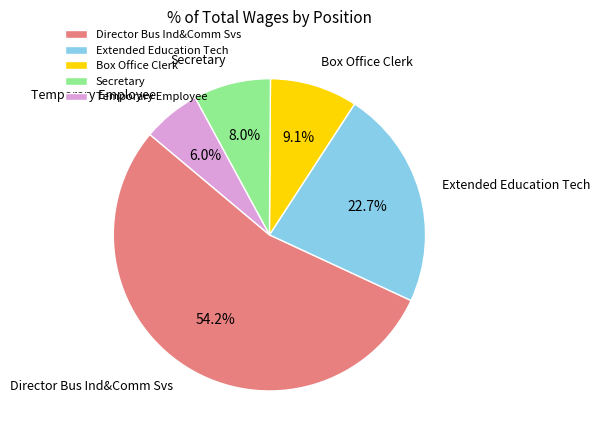

What percentage is the Box Office Clerk slice, to the nearest percent?

9%